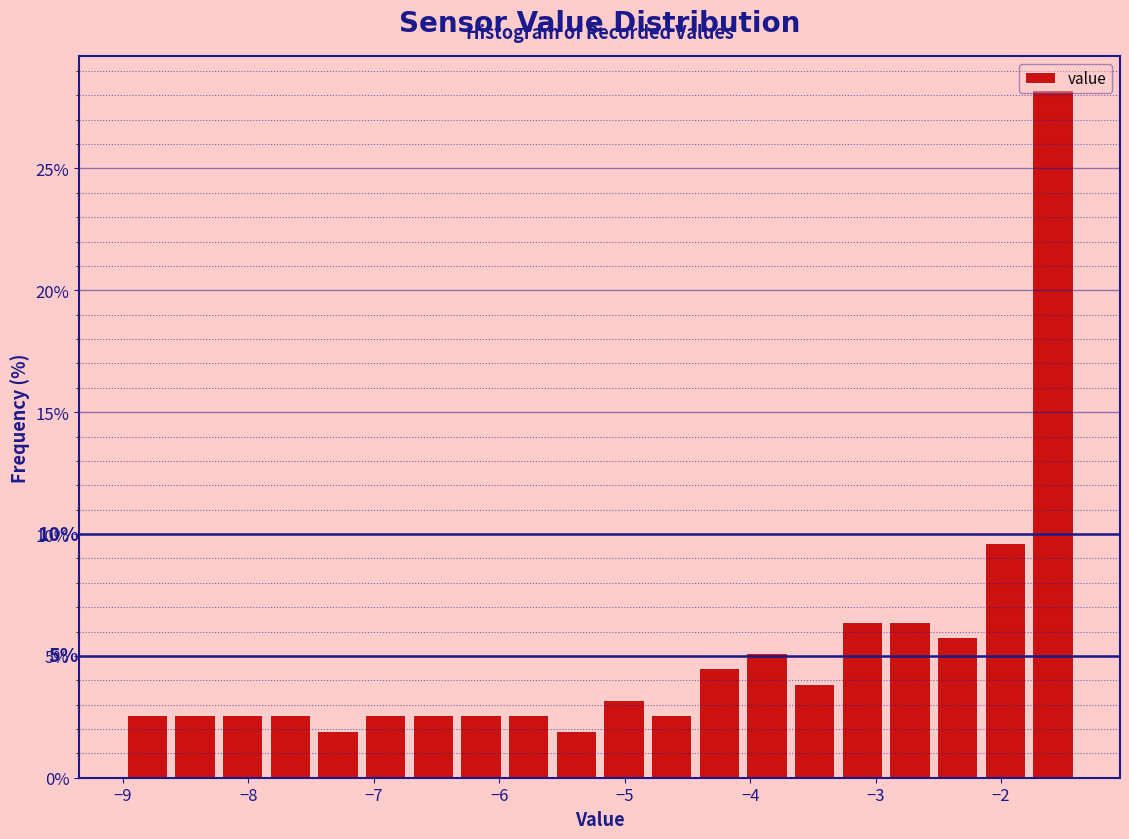

Around what value on the x-axis is the tallest bar? Give the approximate position of its centre, as read against the axis.

-1.6